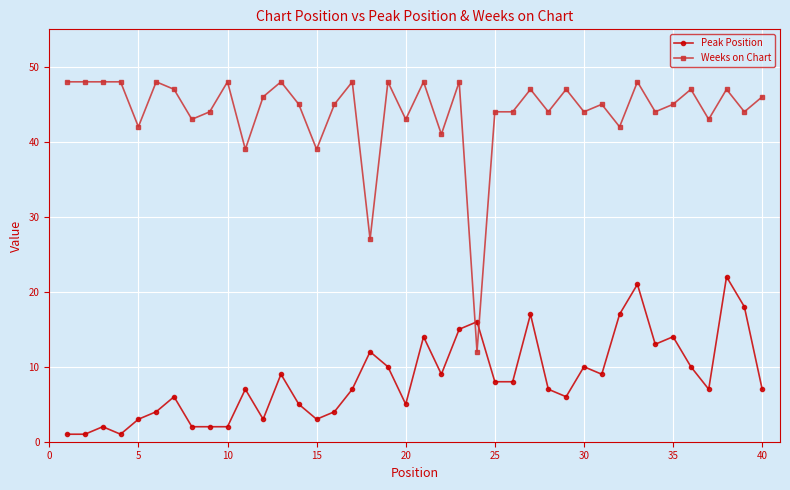

How many distinct data groups are displayed?

2